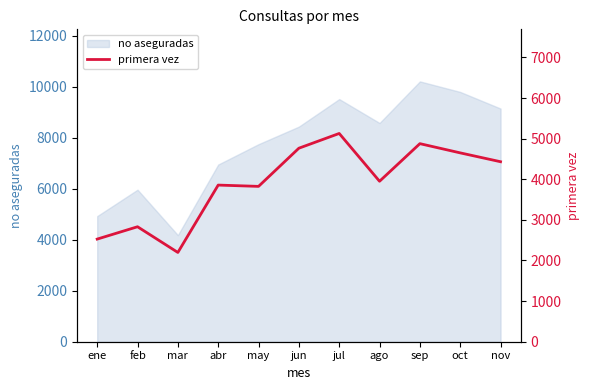

What is the label of the 4th point from the left?

abr